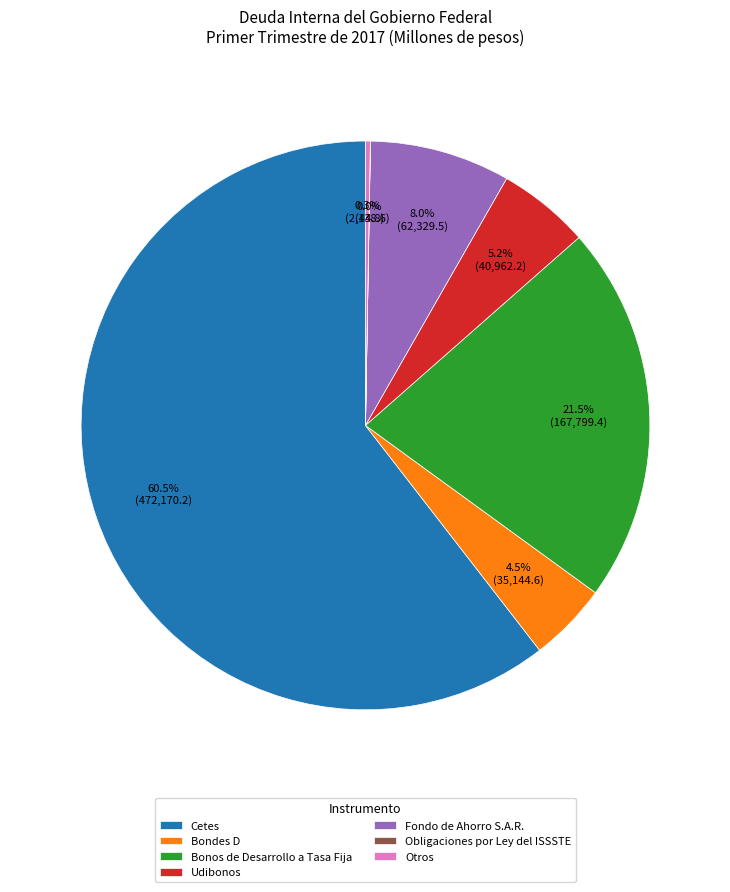

Which category has the biggest portion of the pie?

Cetes